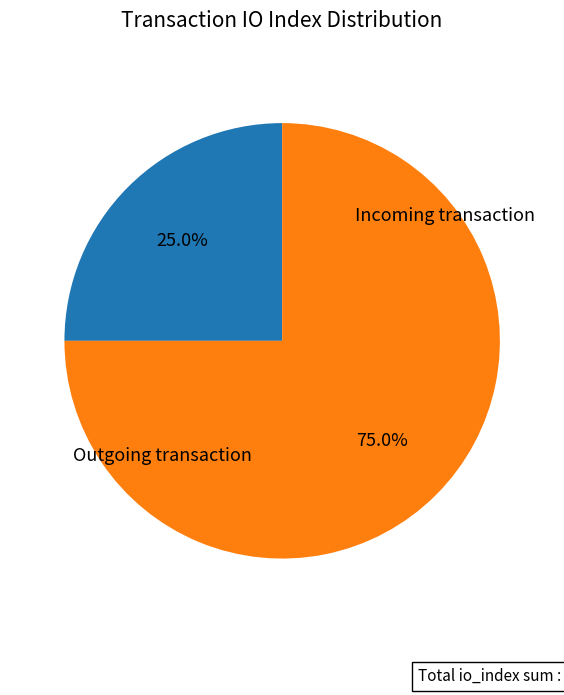

Does any single category account for the majority?

Yes